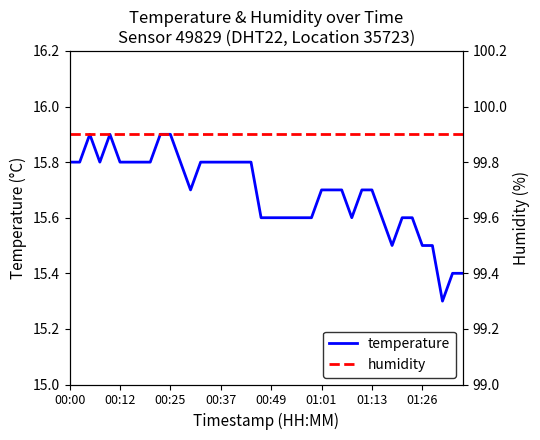

Reading left to right, what are all the values shown in this chart?

temperature: 15.8	15.8	15.9	15.8	15.9	15.8	15.8	15.8	15.8	15.9	15.9	15.8	15.7	15.8	15.8	15.8	15.8	15.8	15.8	15.6	15.6	15.6	15.6	15.6	15.6	15.7	15.7	15.7	15.6	15.7	15.7	15.6	15.5	15.6	15.6	15.5	15.5	15.3	15.4	15.4
humidity: 99.9	99.9	99.9	99.9	99.9	99.9	99.9	99.9	99.9	99.9	99.9	99.9	99.9	99.9	99.9	99.9	99.9	99.9	99.9	99.9	99.9	99.9	99.9	99.9	99.9	99.9	99.9	99.9	99.9	99.9	99.9	99.9	99.9	99.9	99.9	99.9	99.9	99.9	99.9	99.9